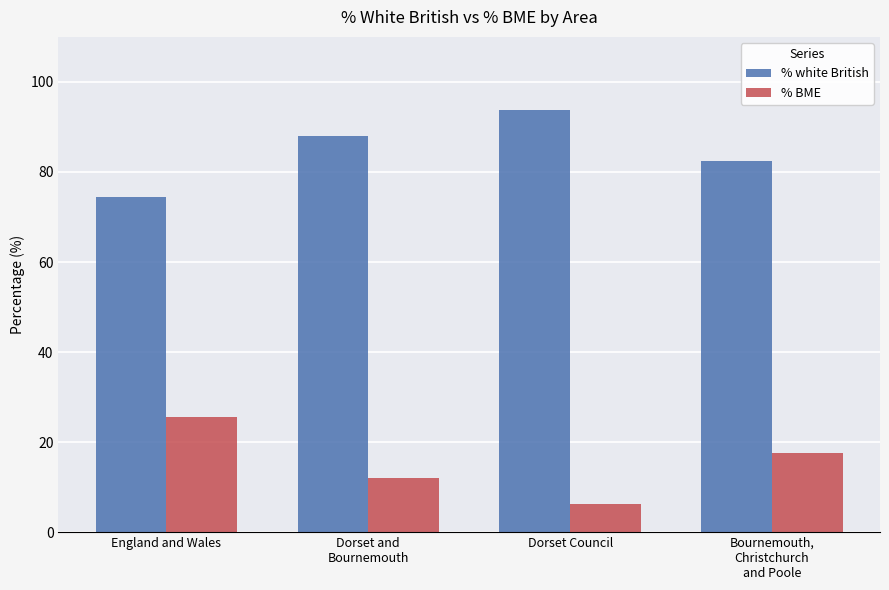

Rank the series at Dorset and
Bournemouth from highest to lowest value.

% white British, % BME